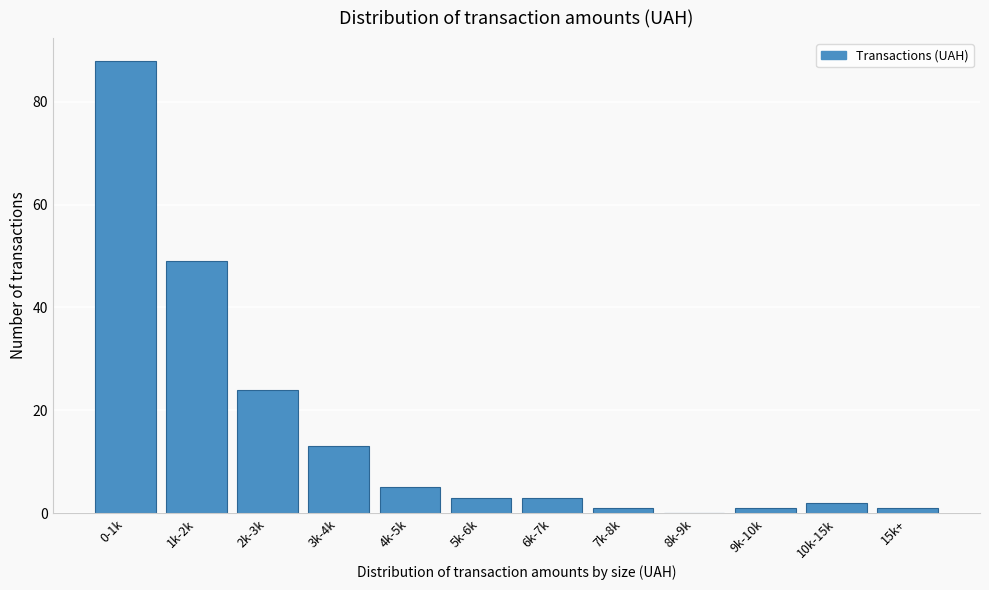

Reading right to left, extract all data points from this chart.

15k+=1	10k-15k=2	9k-10k=1	8k-9k=0	7k-8k=1	6k-7k=3	5k-6k=3	4k-5k=5	3k-4k=13	2k-3k=24	1k-2k=49	0-1k=88